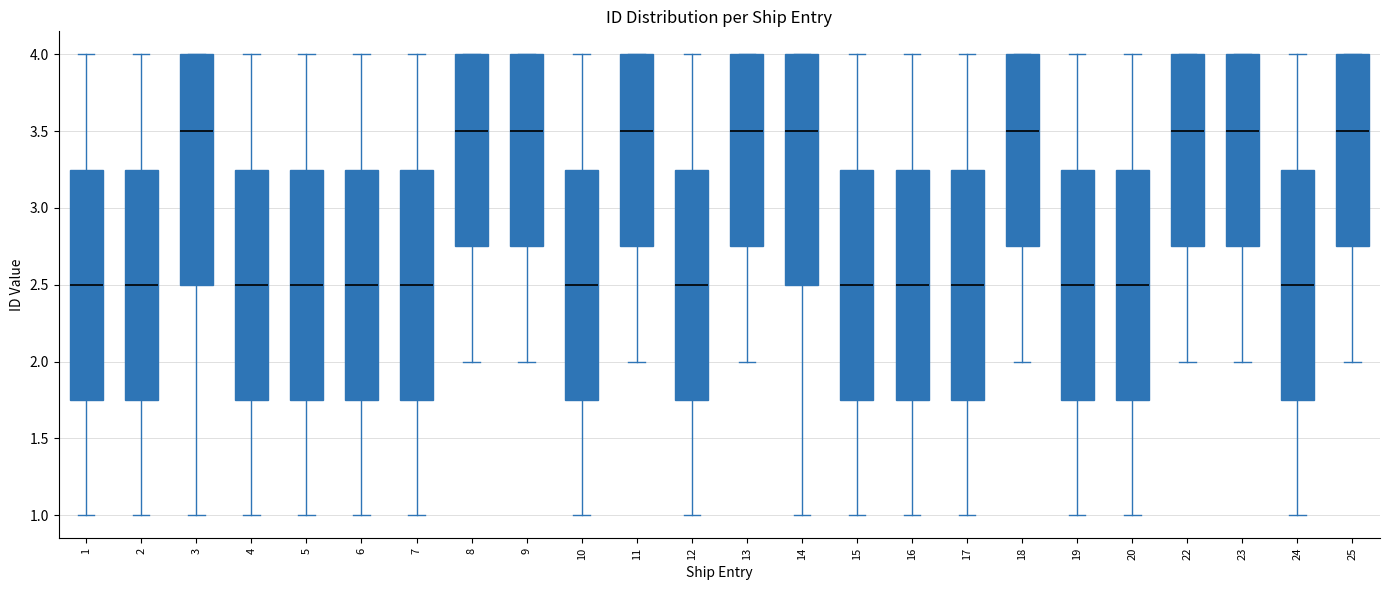

Reading left to right, read every box against the y-axis: the position of its median line, the range the box covers, and the ends of its whiskers. The values are not printed on the chart, so give them approximately, as read against the axis.

1: median 2.50, box 1.75 to 3.25, whiskers 1.00 to 4.00
2: median 2.50, box 1.75 to 3.25, whiskers 1.00 to 4.00
3: median 3.50, box 2.50 to 4.00, whiskers 1.00 to 4.00
4: median 2.50, box 1.75 to 3.25, whiskers 1.00 to 4.00
5: median 2.50, box 1.75 to 3.25, whiskers 1.00 to 4.00
6: median 2.50, box 1.75 to 3.25, whiskers 1.00 to 4.00
7: median 2.50, box 1.75 to 3.25, whiskers 1.00 to 4.00
8: median 3.50, box 2.75 to 4.00, whiskers 2.00 to 4.00
9: median 3.50, box 2.75 to 4.00, whiskers 2.00 to 4.00
10: median 2.50, box 1.75 to 3.25, whiskers 1.00 to 4.00
11: median 3.50, box 2.75 to 4.00, whiskers 2.00 to 4.00
12: median 2.50, box 1.75 to 3.25, whiskers 1.00 to 4.00
13: median 3.50, box 2.75 to 4.00, whiskers 2.00 to 4.00
14: median 3.50, box 2.50 to 4.00, whiskers 1.00 to 4.00
15: median 2.50, box 1.75 to 3.25, whiskers 1.00 to 4.00
16: median 2.50, box 1.75 to 3.25, whiskers 1.00 to 4.00
17: median 2.50, box 1.75 to 3.25, whiskers 1.00 to 4.00
18: median 3.50, box 2.75 to 4.00, whiskers 2.00 to 4.00
19: median 2.50, box 1.75 to 3.25, whiskers 1.00 to 4.00
20: median 2.50, box 1.75 to 3.25, whiskers 1.00 to 4.00
22: median 3.50, box 2.75 to 4.00, whiskers 2.00 to 4.00
23: median 3.50, box 2.75 to 4.00, whiskers 2.00 to 4.00
24: median 2.50, box 1.75 to 3.25, whiskers 1.00 to 4.00
25: median 3.50, box 2.75 to 4.00, whiskers 2.00 to 4.00